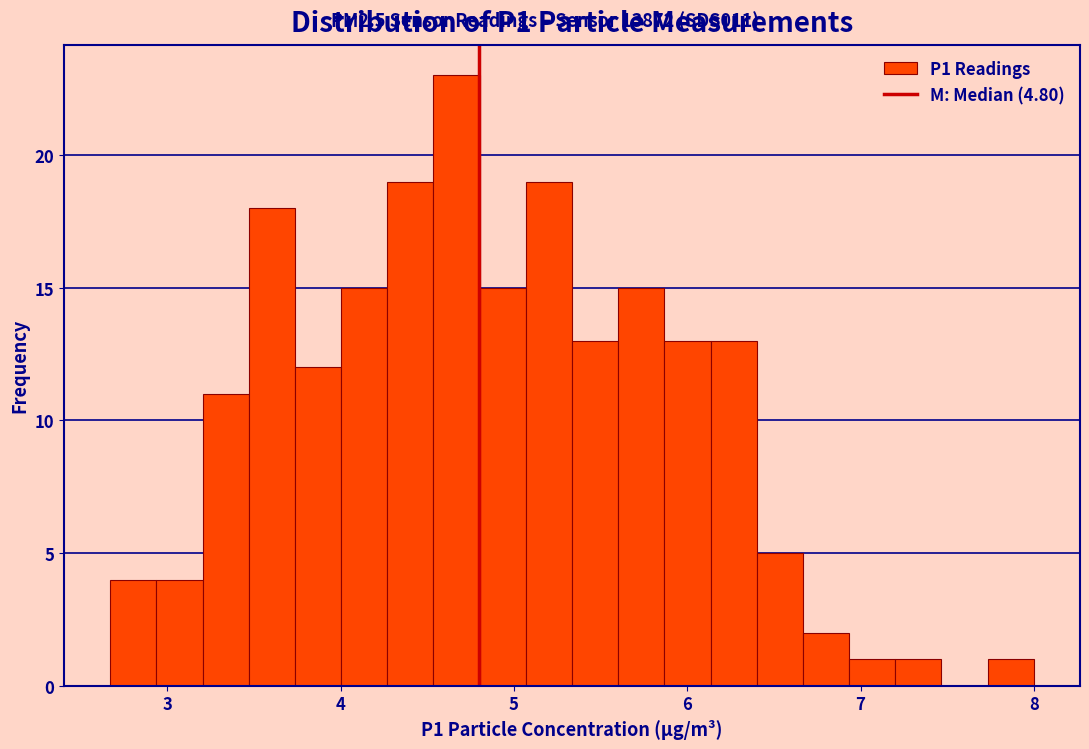

Read against the x-axis, roughly where is the centre of the tallest bar?

4.7